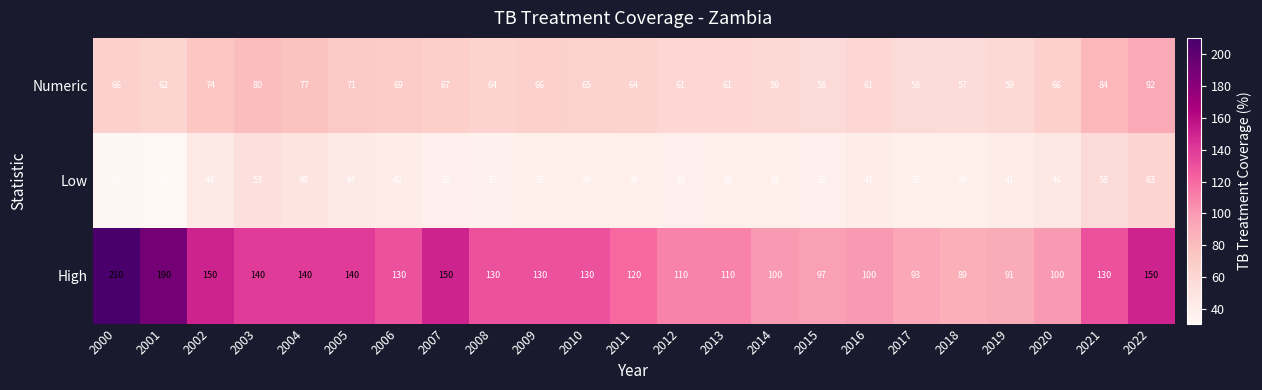

The High series shows 151 at 2019. True or false?

False